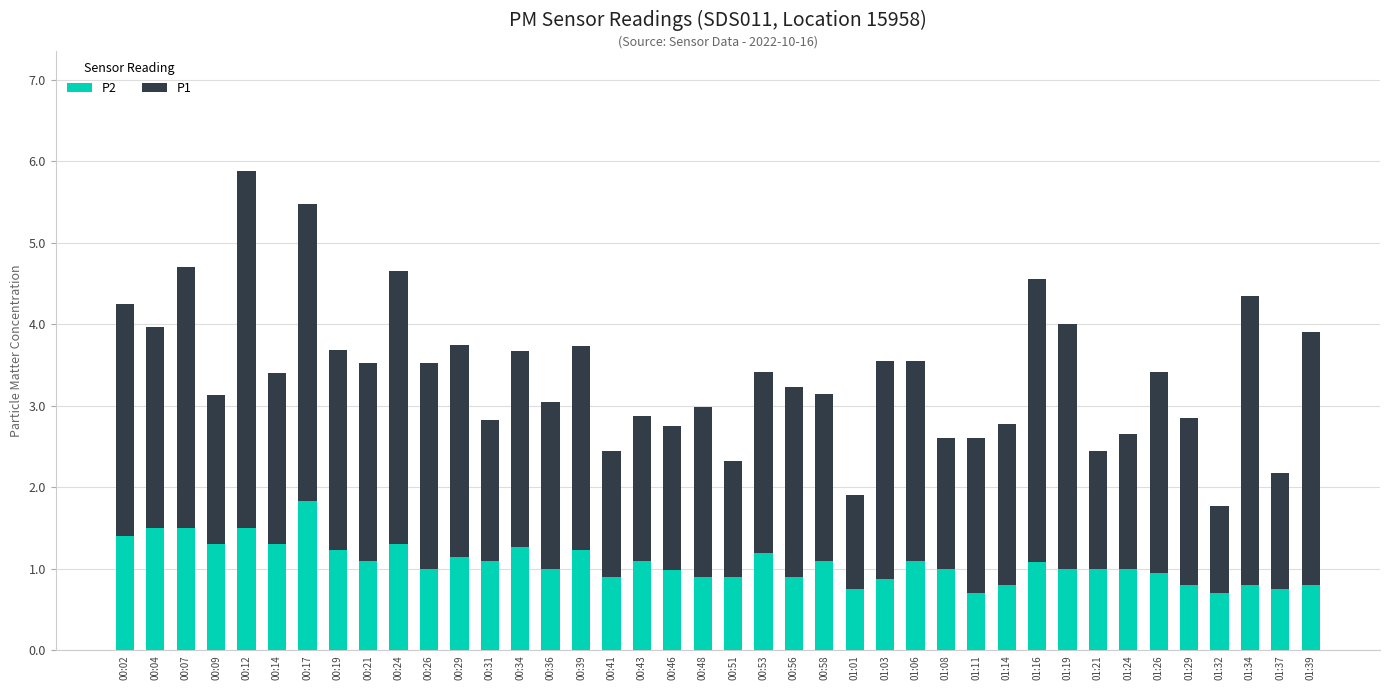

Are the bars grouped side by side (vs. stacked)?

No